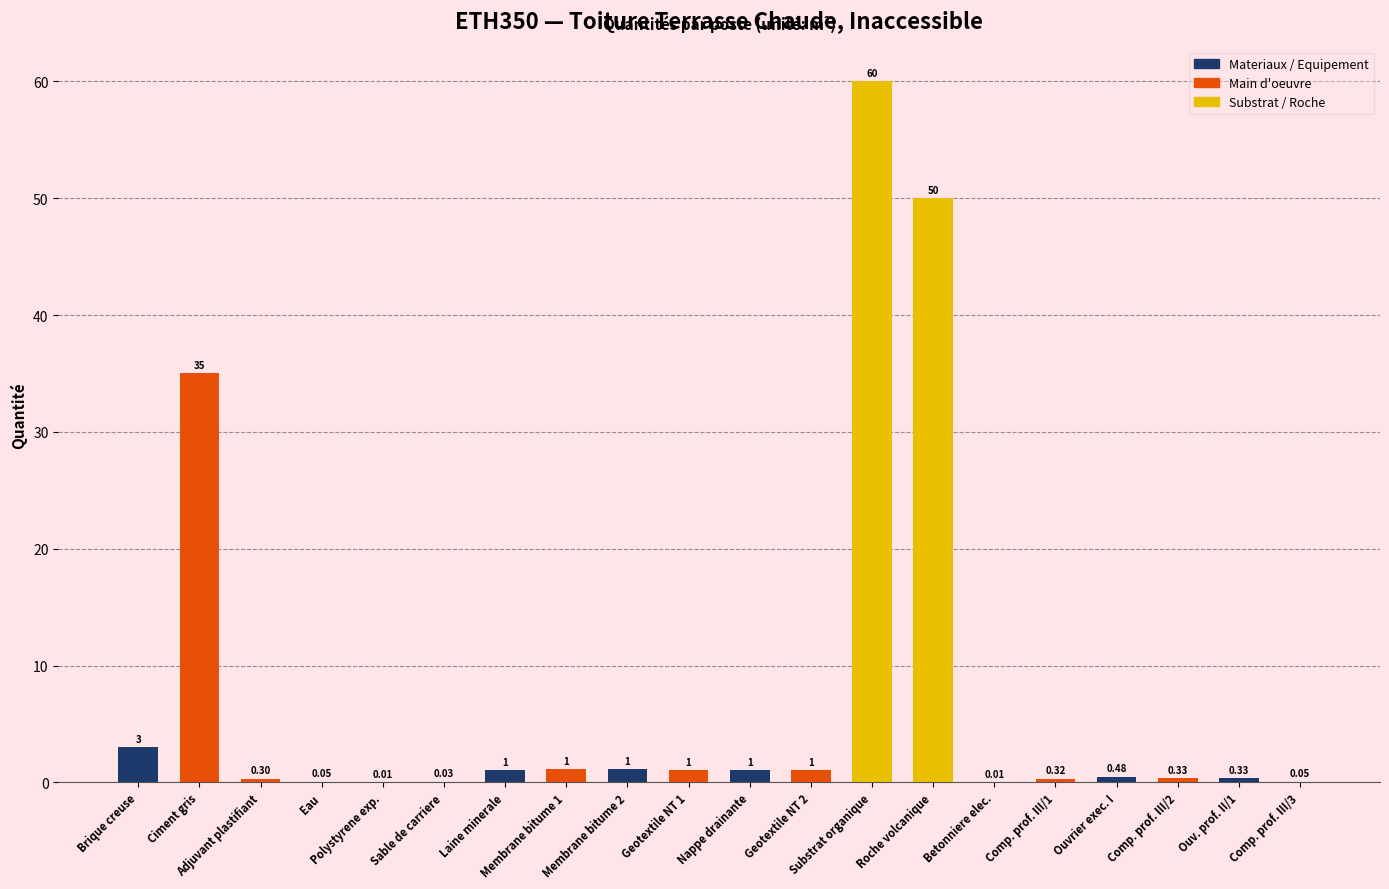

What is the change in value from Eau to Geotextile NT 2?

+1.0